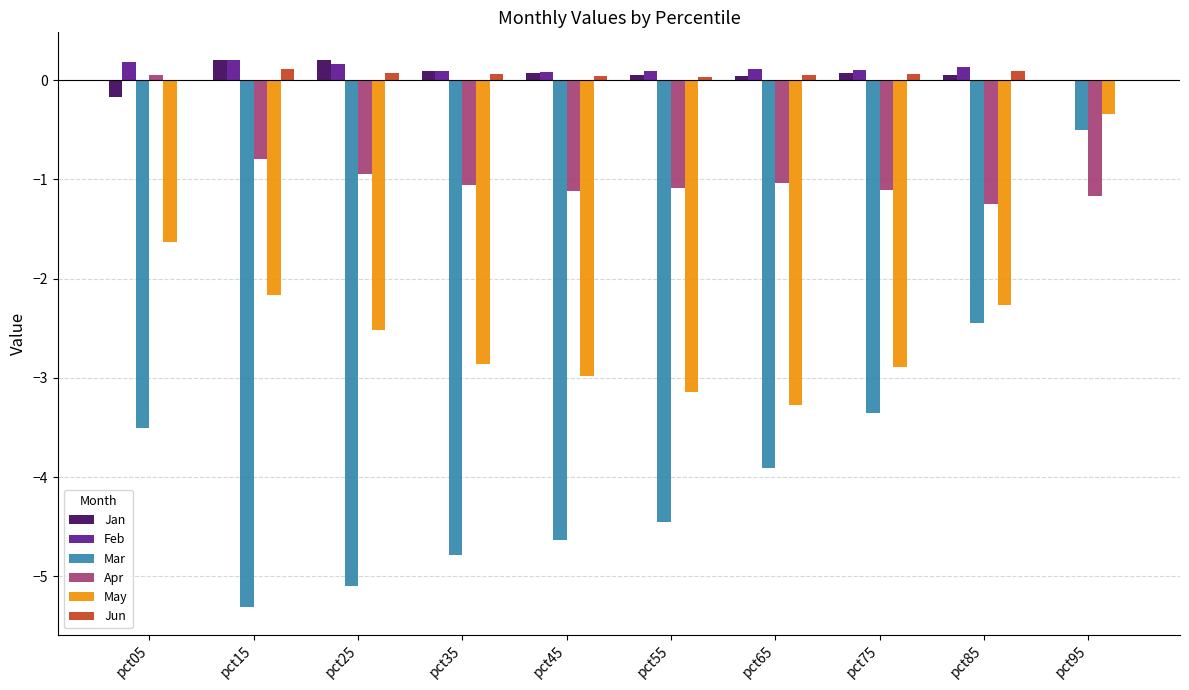

What is the sum of all Jan values?

0.6